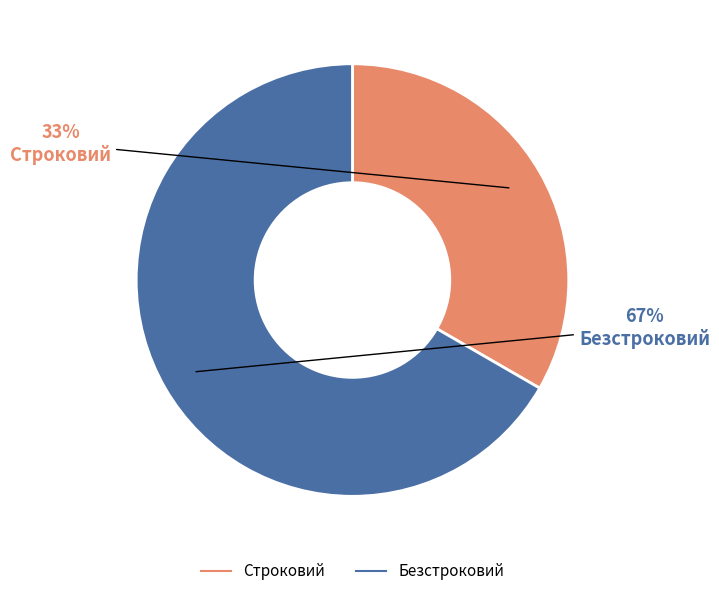

Rank the categories by value from highest to lowest.

Безстроковий, Строковий